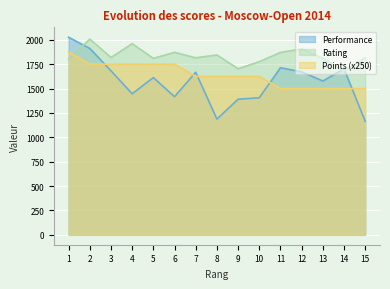

What are all the series names shown in the legend?

Performance, Rating, Points (x250)